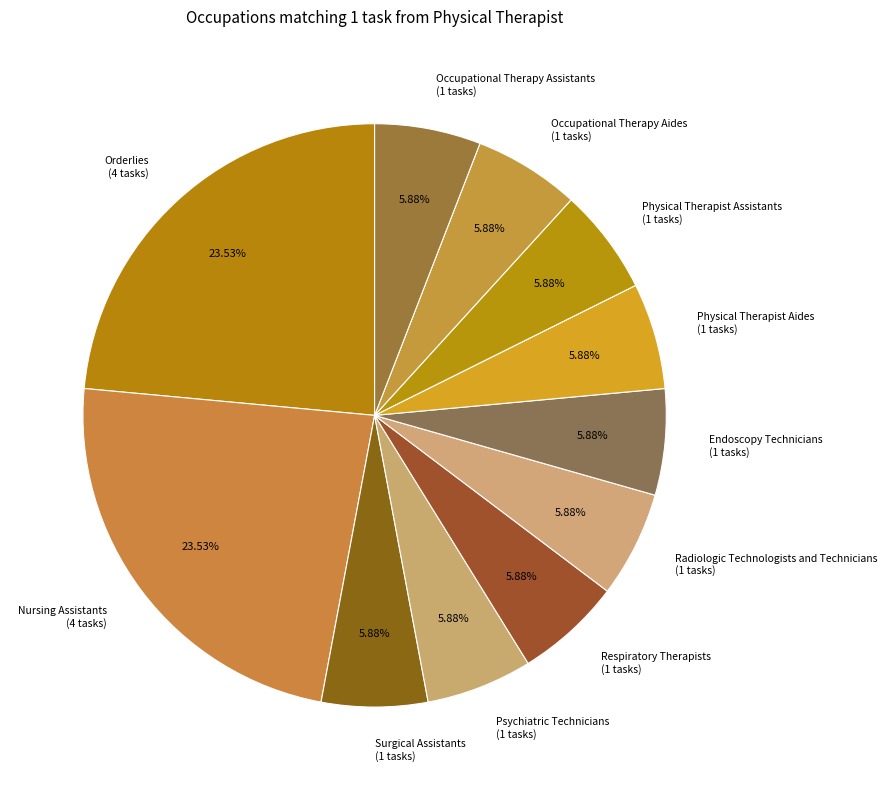

Does any single category account for the majority?

No